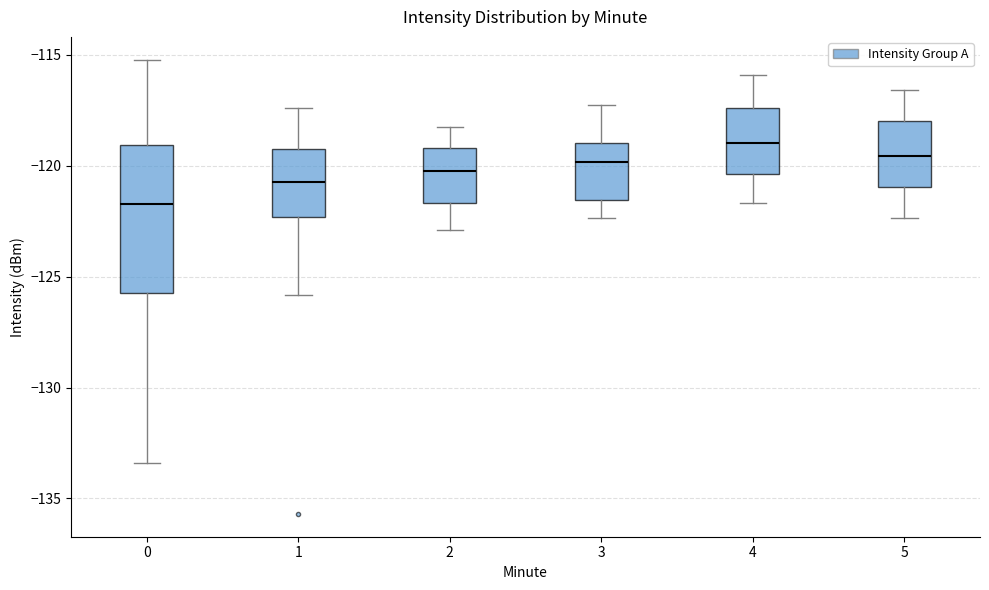

Reading left to right, transcribe this box plot: for each box, give where its median line is, the range the box spans, and where its two whiskers end, as read against the y-axis. The values are not printed on the chart, so give them approximately, as read against the axis.

0: median -121.5, box -125.5 to -119.0, whiskers -133.5 to -115.0
1: median -120.5, box -122.5 to -119.0, whiskers -126.0 to -117.5
2: median -120.0, box -121.5 to -119.0, whiskers -123.0 to -118.0
3: median -120.0, box -121.5 to -119.0, whiskers -122.5 to -117.0
4: median -119.0, box -120.5 to -117.5, whiskers -121.5 to -116.0
5: median -119.5, box -121.0 to -118.0, whiskers -122.5 to -116.5